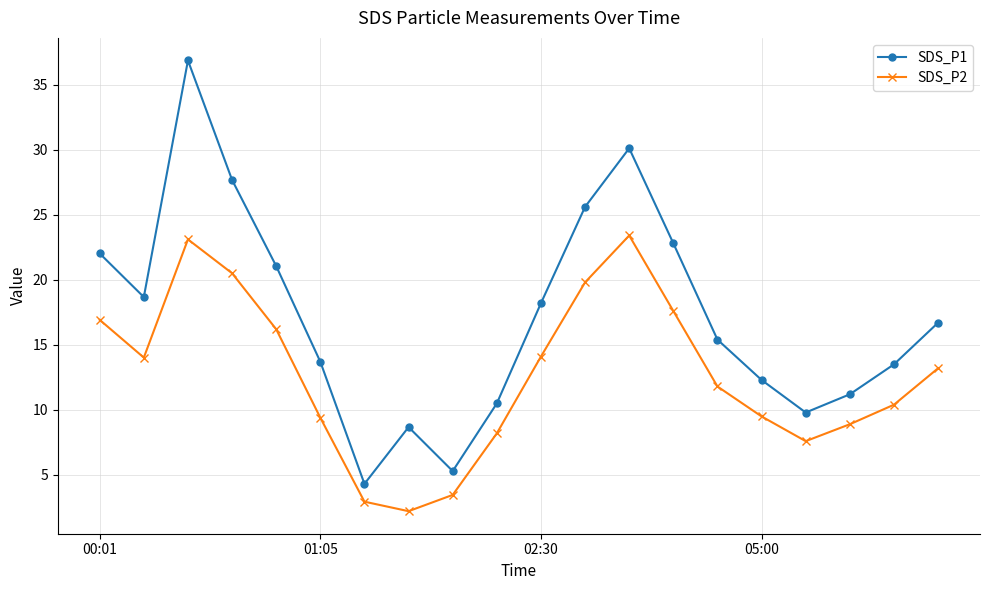

What is the value of the SDS_P2 point at the 13th from the left?

23.4